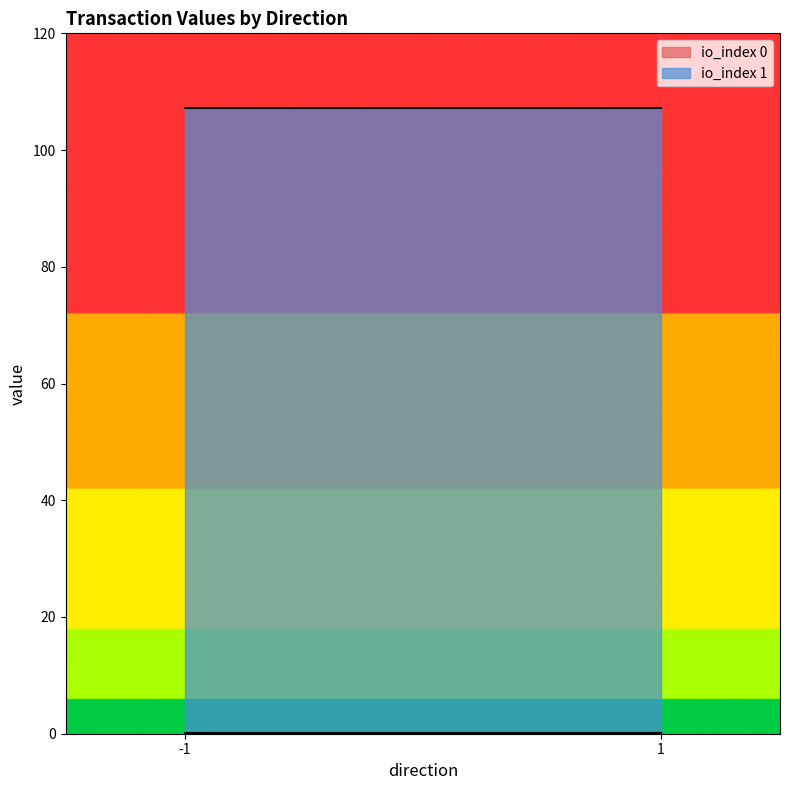

What is the average value of the io_index series?

0.5